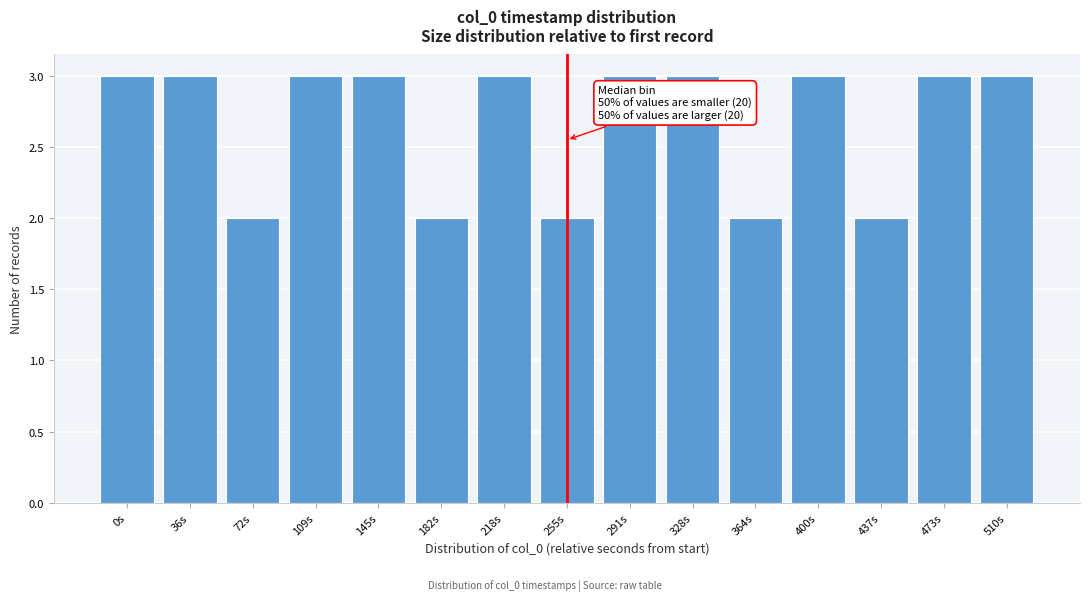

Reading left to right, what are all the values shown in this chart?

3	3	2	3	3	2	3	2	3	3	2	3	2	3	3